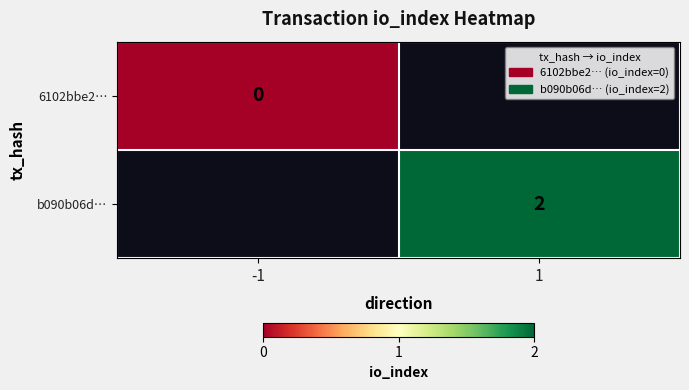

Which series has the largest range (max minus min)?

6102bbe2…